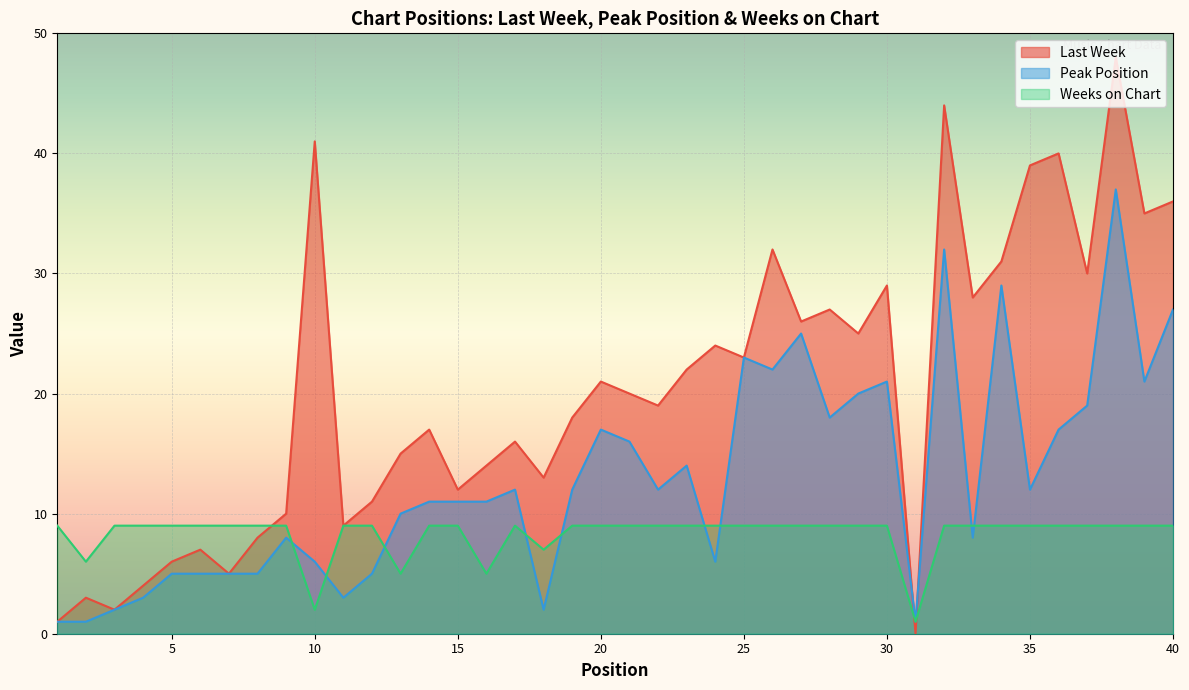

What is the difference between the second highest and minimum values in the Peak Position series?

31